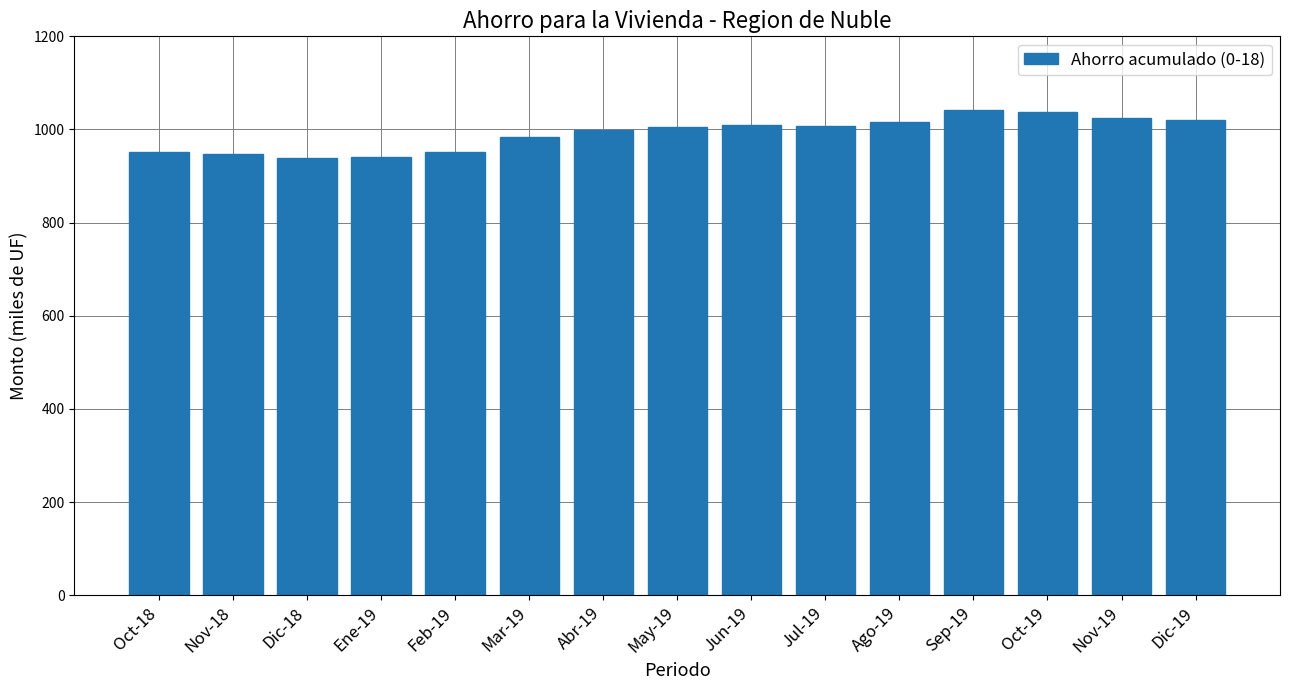

Is it true that the value at Jul-19 is 1599.6?

False